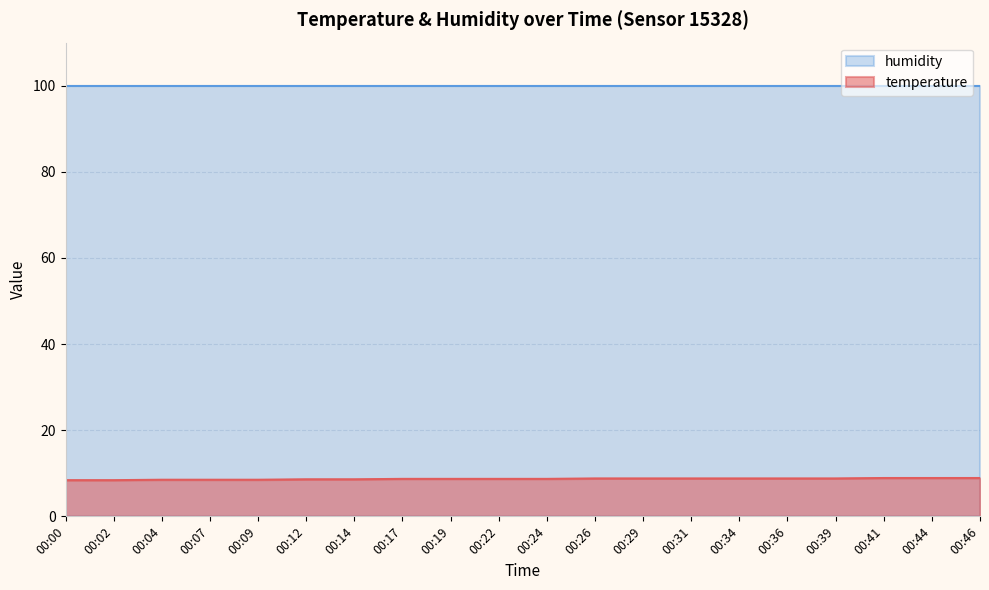

Reading right to left, extract all data points from this chart.

8.9	8.9	8.9	8.8	8.8	8.8	8.8	8.8	8.8	8.7	8.7	8.7	8.7	8.6	8.6	8.5	8.5	8.5	8.4	8.4